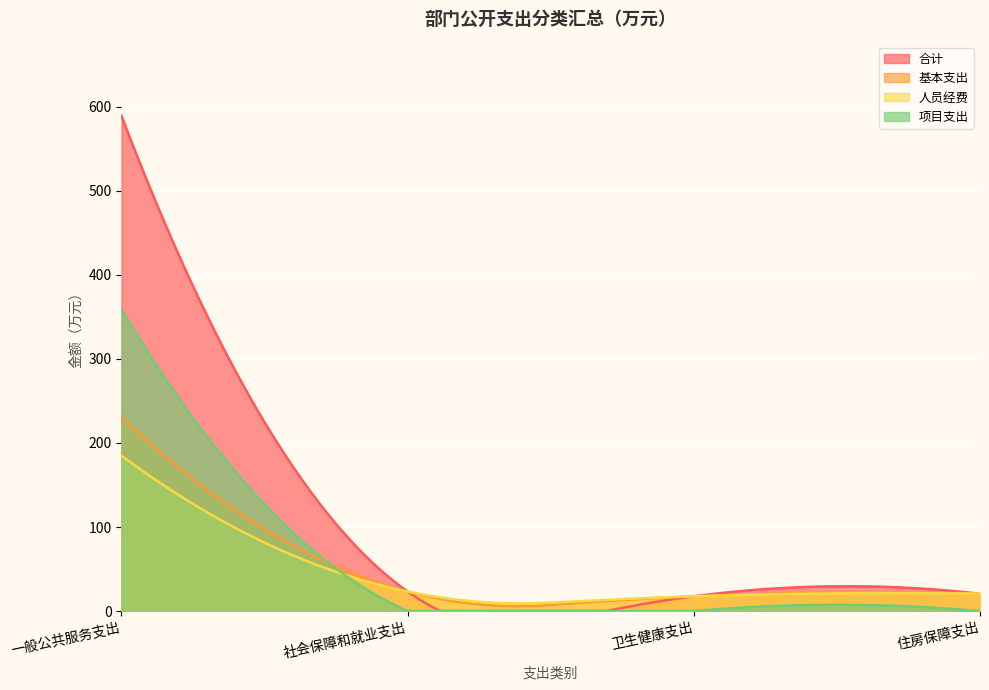

How many data points in 合计 are above 23?

2